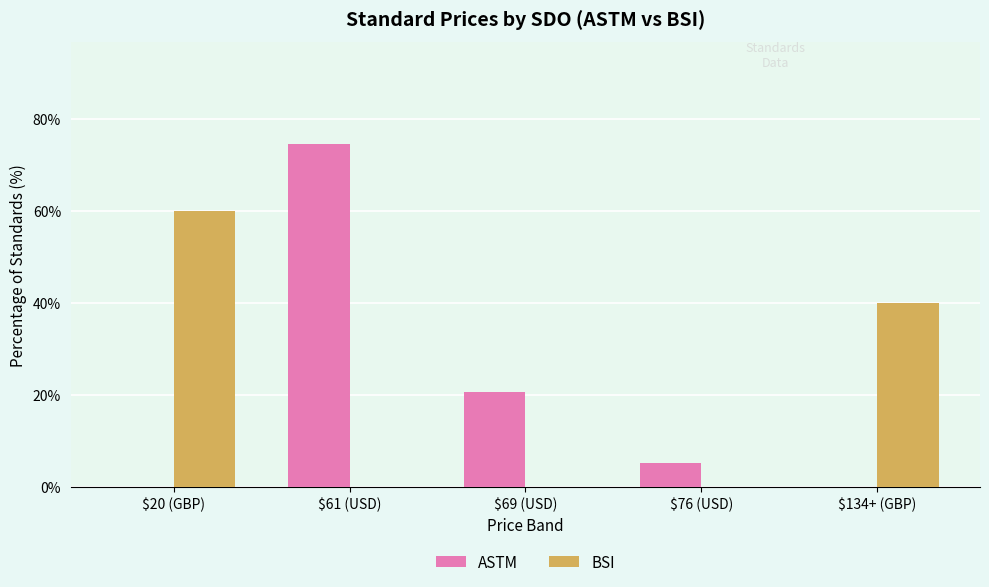

The ASTM series shows 25.4 at $134+ (GBP). True or false?

False